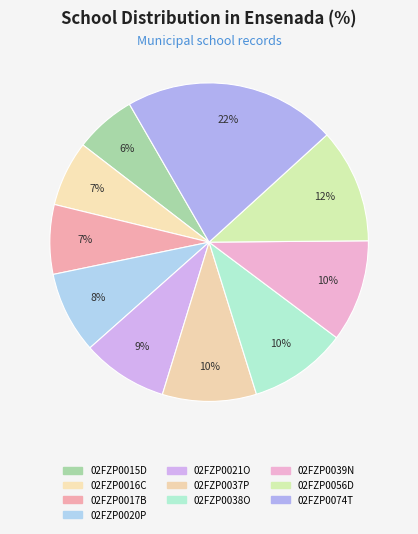

What percentage do 02FZP0039N and 02FZP0056D together represent?

22.0%